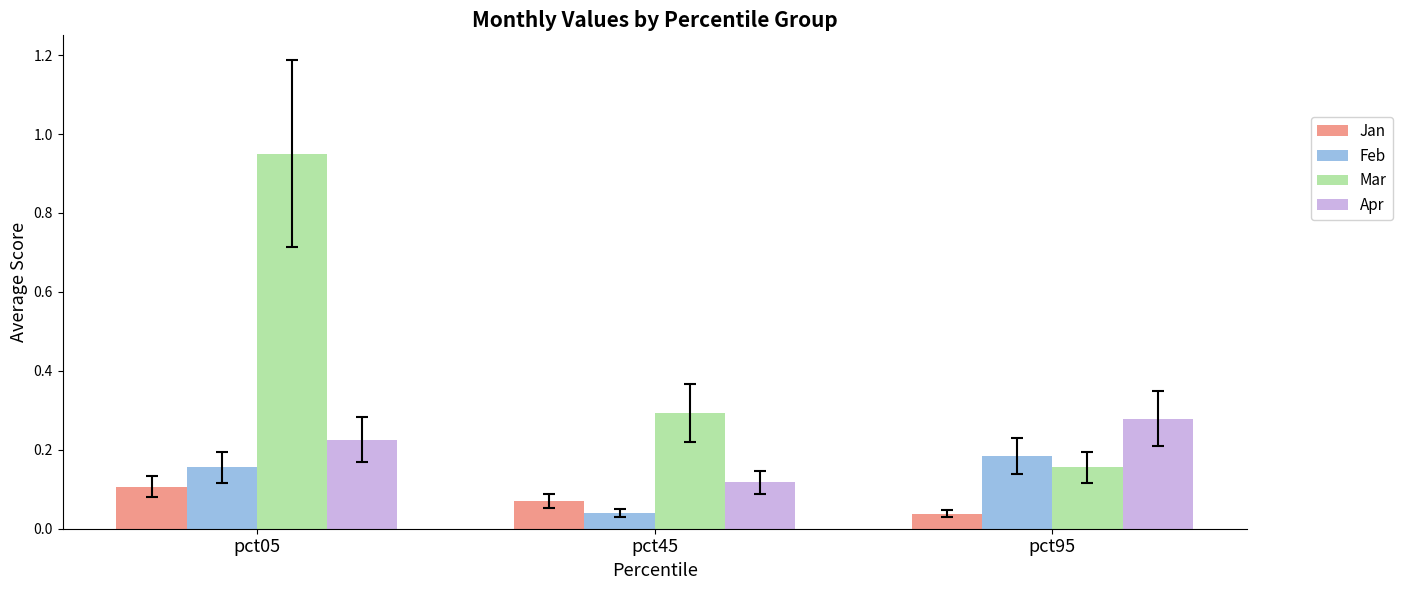

At how many categories does at least one series exceed 0?

3